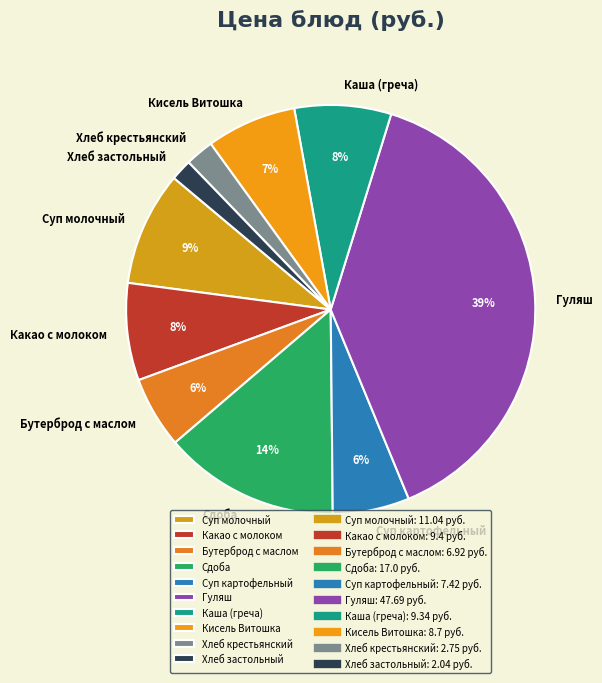

True or false: Сдоба accounts for 7% of the total.

False